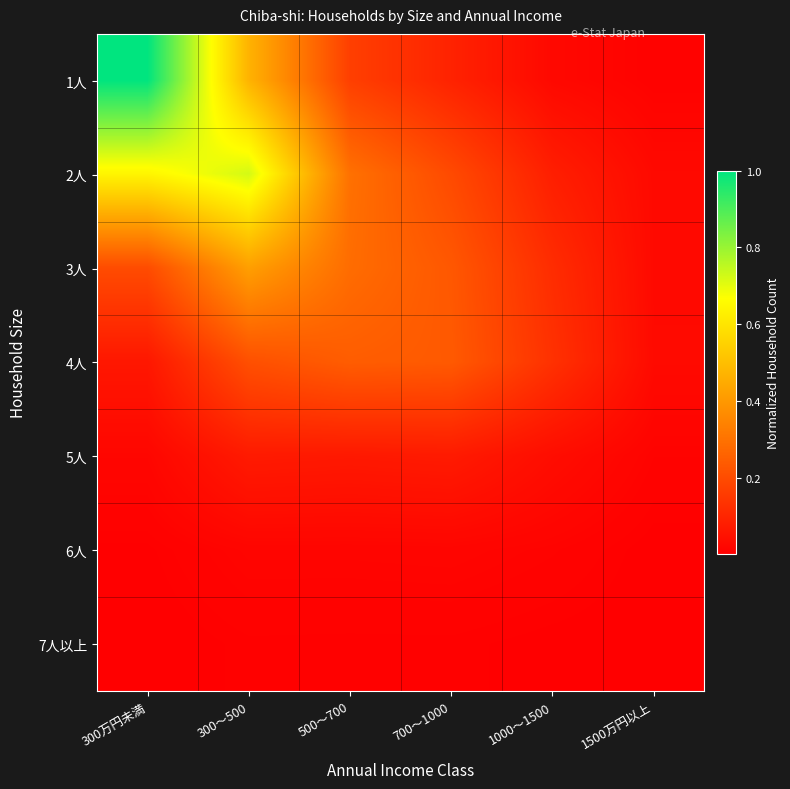

Reading left to right, extract all data points from this chart.

1人: 300万円未満=1.0	300～500=0.5	500～700=0.2	700～1000=0.1	1000～1500=0.0	1500万円以上=0.0
2人: 300万円未満=0.6	300～500=0.7	500～700=0.3	700～1000=0.2	1000～1500=0.1	1500万円以上=0.0
3人: 300万円未満=0.2	300～500=0.4	500～700=0.3	700～1000=0.2	1000～1500=0.1	1500万円以上=0.0
4人: 300万円未満=0.1	300～500=0.2	500～700=0.2	700～1000=0.2	1000～1500=0.1	1500万円以上=0.0
5人: 300万円未満=0.0	300～500=0.1	500～700=0.1	700～1000=0.1	1000～1500=0.0	1500万円以上=0.0
6人: 300万円未満=0.0	300～500=0.0	500～700=0.0	700～1000=0.0	1000～1500=0.0	1500万円以上=0.0
7人以上: 300万円未満=0.0	300～500=0.0	500～700=0.0	700～1000=0.0	1000～1500=0.0	1500万円以上=0.0